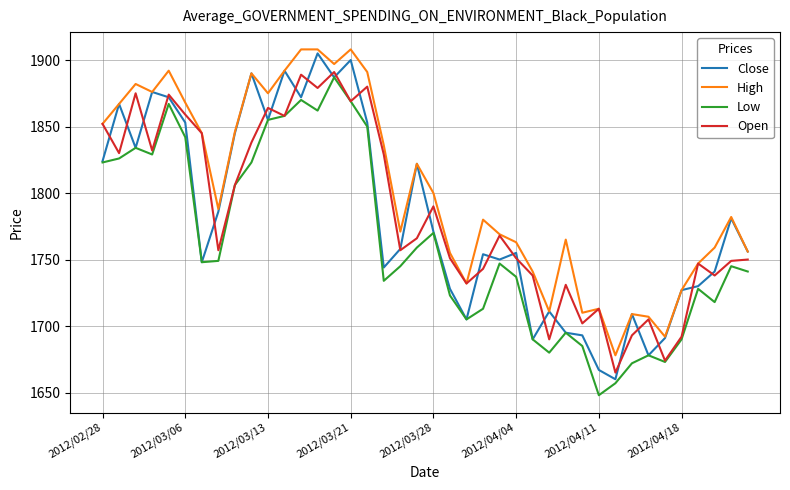

What are all the series names shown in the legend?

Close, High, Low, Open